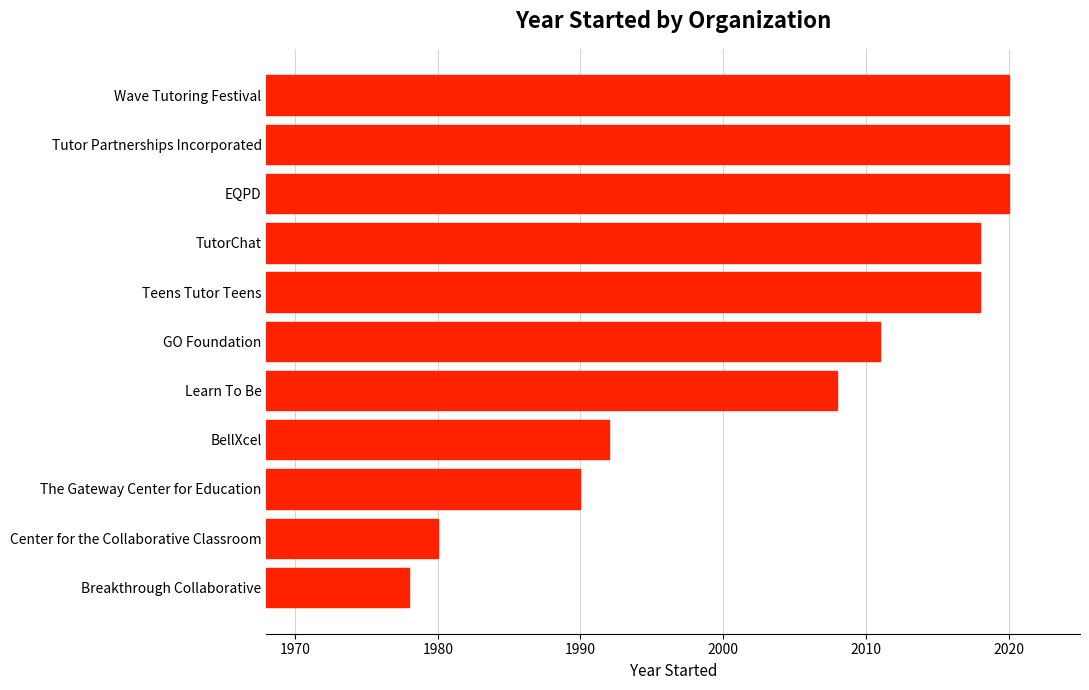

What is the change in value from BellXcel to EQPD?

+28